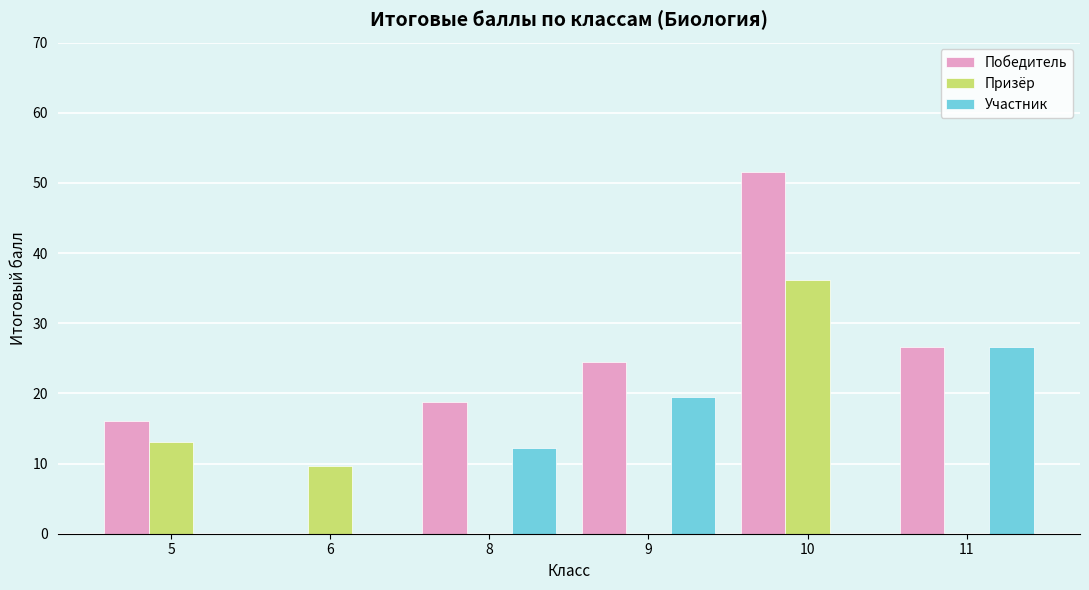

Count the number of data series in this chart.

3